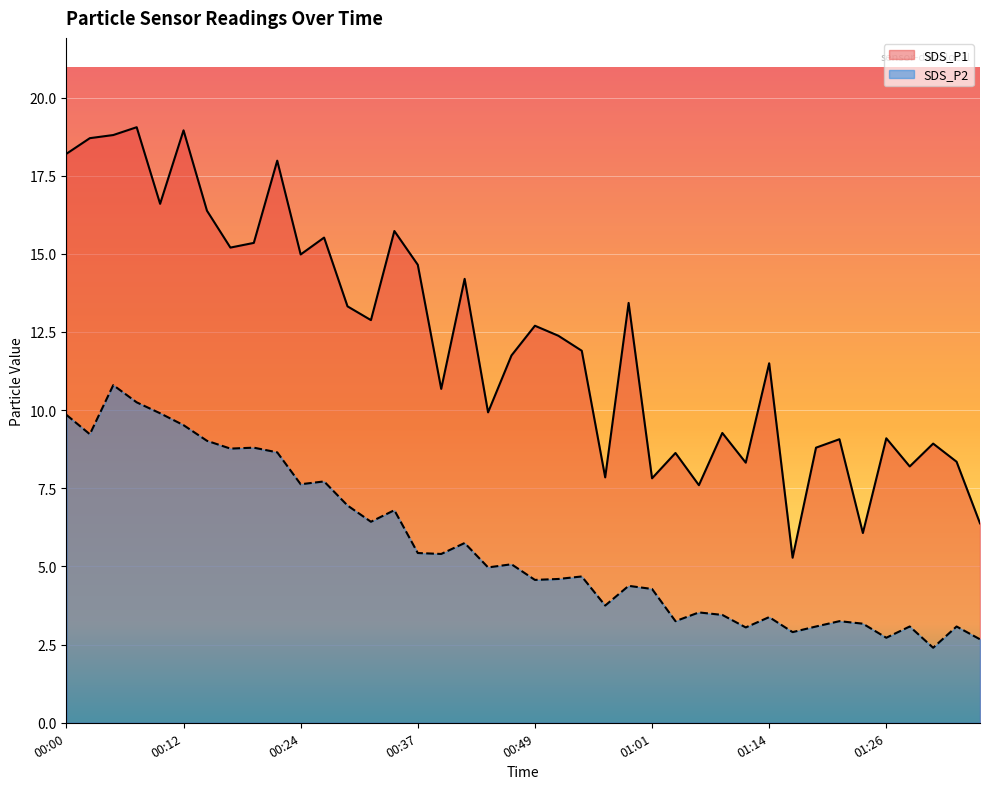

Where is the first local maximum for SDS_P1?

00:07